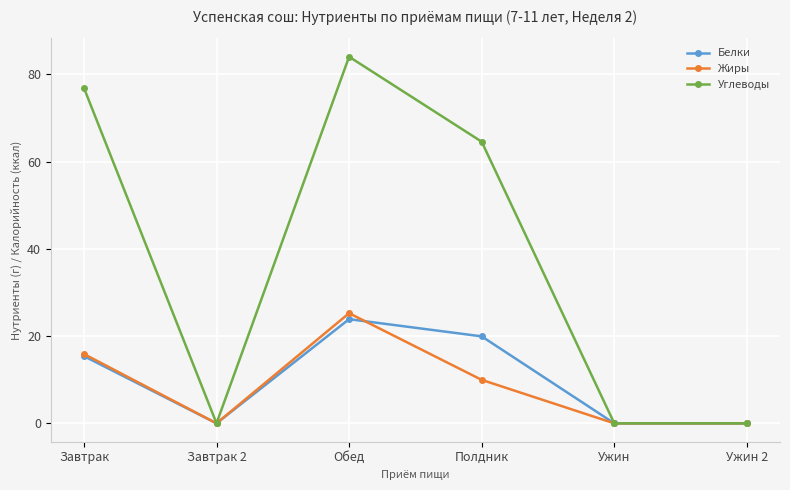

True or false: Жиры has more than 0 interior local peaks.

True